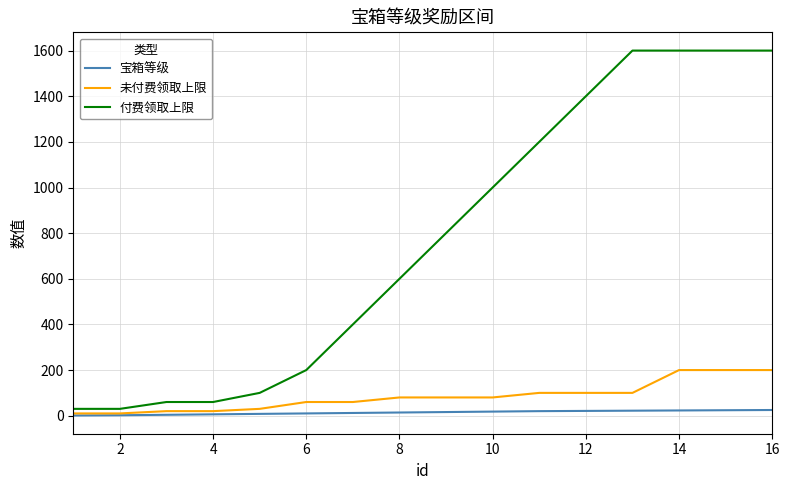

Which series has the largest total across all categories?

付费领取上限